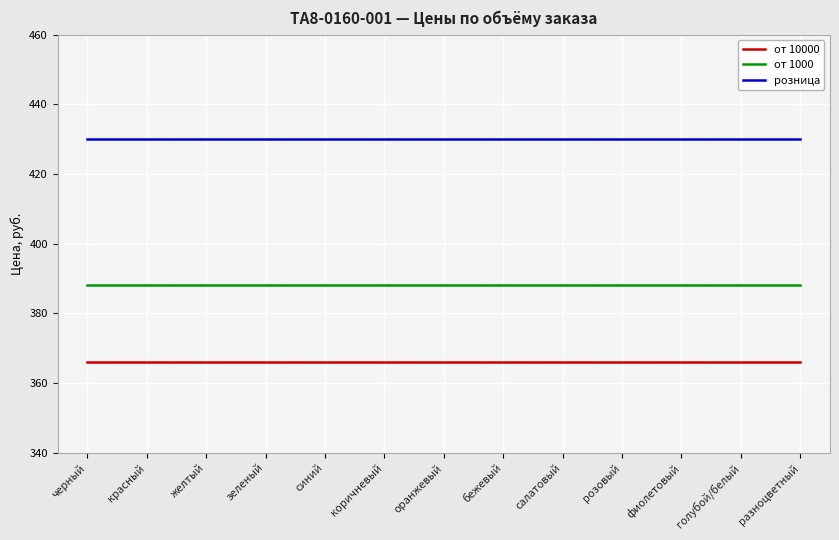

What are all the series names shown in the legend?

от 10000, от 1000, розница